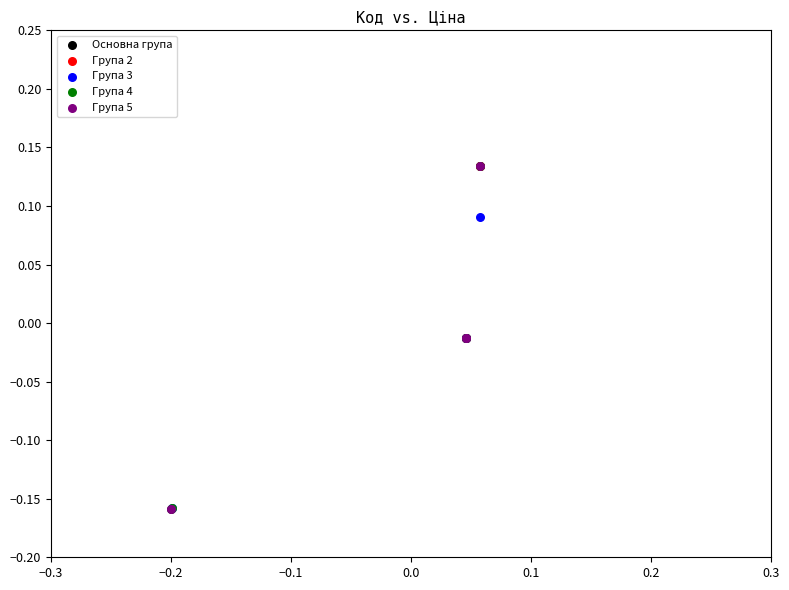

What are all the series names shown in the legend?

Основна група, Група 2, Група 3, Група 4, Група 5